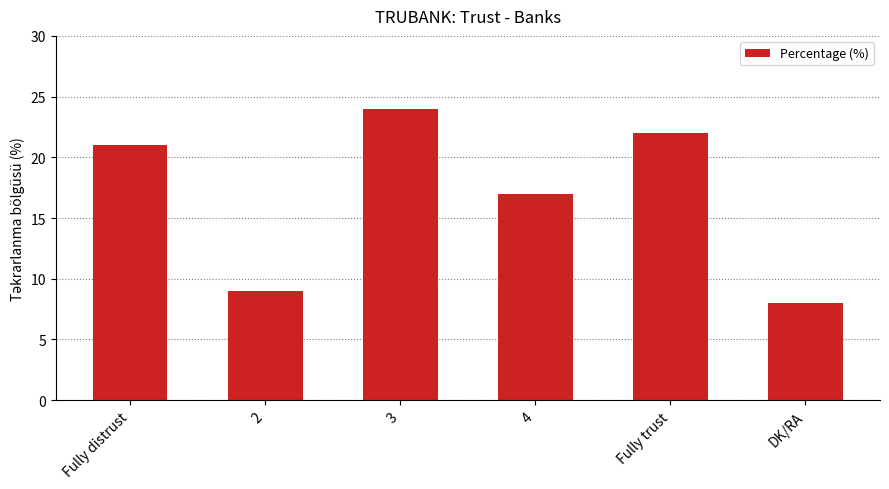

The value at Fully trust is 10. True or false?

False